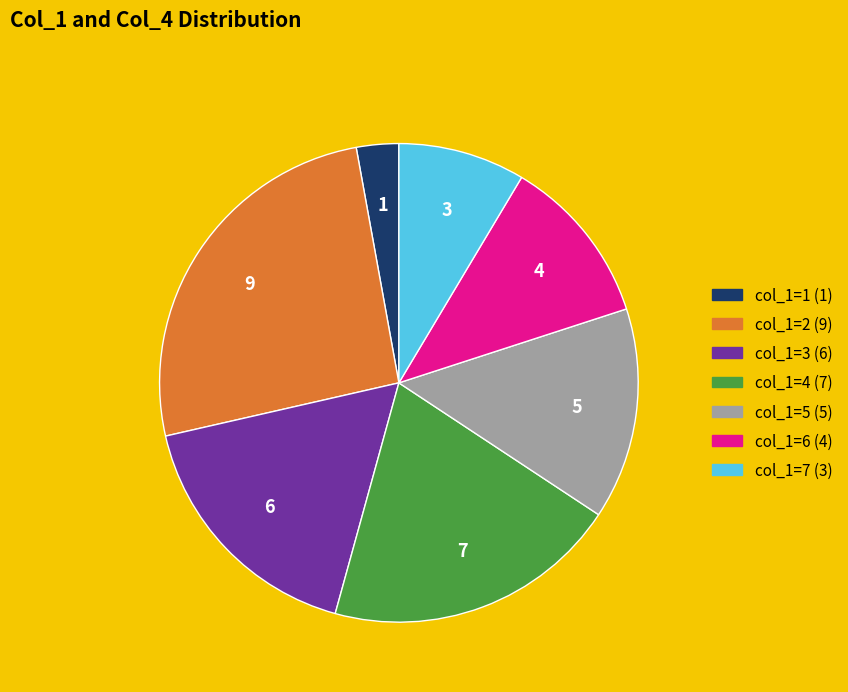

Which has a higher value, col_1=7 (3) or col_1=1 (1)?

col_1=7 (3)